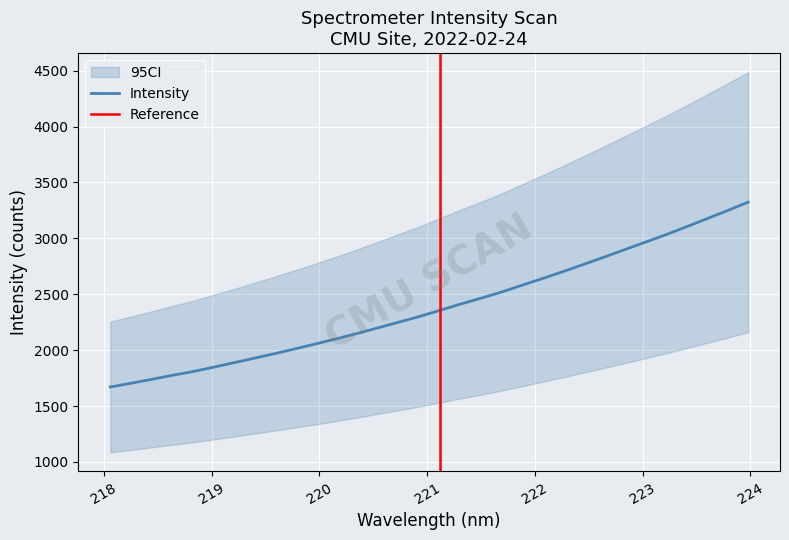

How many lines are shown in the chart?

1